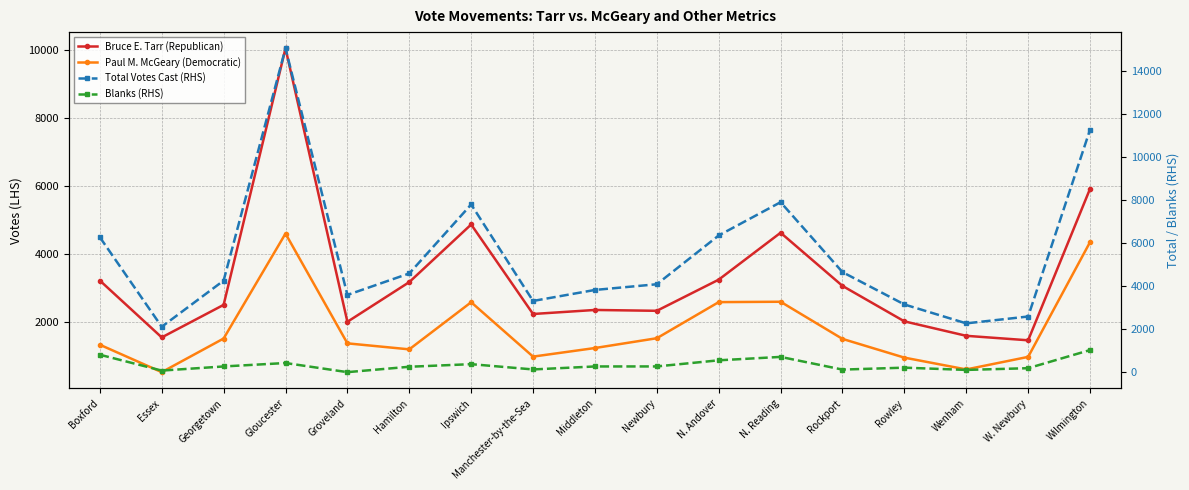

Reading left to right, what are all the values shown in this chart?

Bruce E. Tarr (Republican): Boxford=3208	Essex=1532	Georgetown=2491	Gloucester=10053	Groveland=1992	Hamilton=3162	Ipswich=4860	Manchester-by-the-Sea=2222	Middleton=2341	Newbury=2316	N. Andover=3234	N. Reading=4617	Rockport=3050	Rowley=2005	Wenham=1579	W. Newbury=1447	Wilmington=5911
Paul M. McGeary (Democratic): Boxford=1316	Essex=508	Georgetown=1499	Gloucester=4592	Groveland=1357	Hamilton=1180	Ipswich=2569	Manchester-by-the-Sea=966	Middleton=1219	Newbury=1508	N. Andover=2572	N. Reading=2583	Rockport=1488	Rowley=936	Wenham=588	W. Newbury=958	Wilmington=4340
Total Votes Cast (RHS): Boxford=6281	Essex=2113	Georgetown=4261	Gloucester=15076	Groveland=3594	Hamilton=4595	Ipswich=7806	Manchester-by-the-Sea=3314	Middleton=3827	Newbury=4092	N. Andover=6363	N. Reading=7912	Rockport=4657	Rowley=3151	Wenham=2271	W. Newbury=2590	Wilmington=11286
Blanks (RHS): Boxford=811	Essex=73	Georgetown=265	Gloucester=425	Groveland=0	Hamilton=251	Ipswich=372	Manchester-by-the-Sea=126	Middleton=265	Newbury=266	N. Andover=551	N. Reading=710	Rockport=119	Rowley=209	Wenham=104	W. Newbury=184	Wilmington=1028